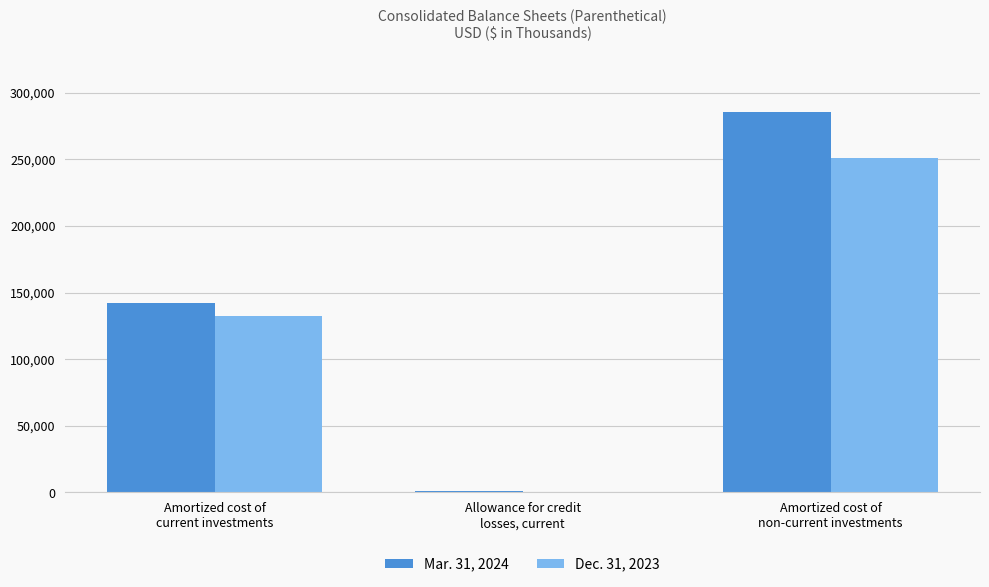

Reading left to right, extract all data points from this chart.

Mar. 31, 2024: Amortized cost of
current investments=141876	Allowance for credit
losses, current=1339	Amortized cost of
non-current investments=285376
Dec. 31, 2023: Amortized cost of
current investments=132799	Allowance for credit
losses, current=583	Amortized cost of
non-current investments=250790